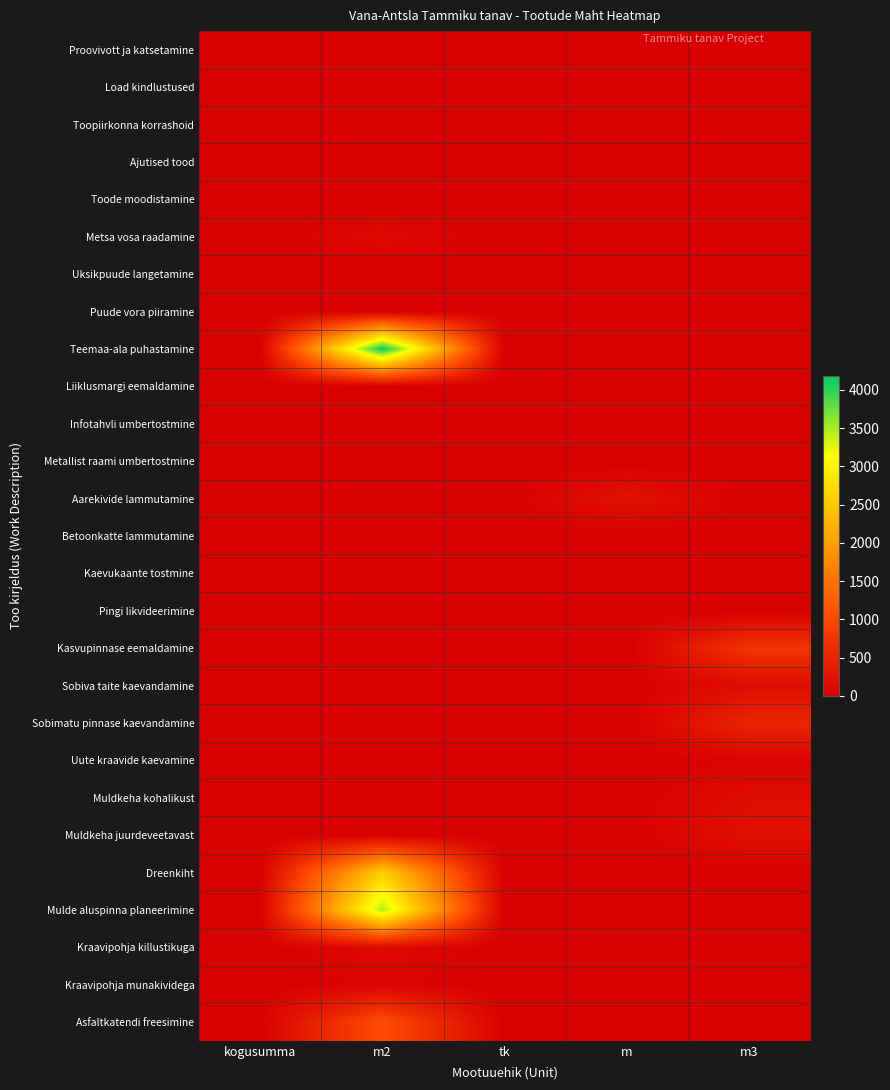

What is the total value across all series at tk?

22